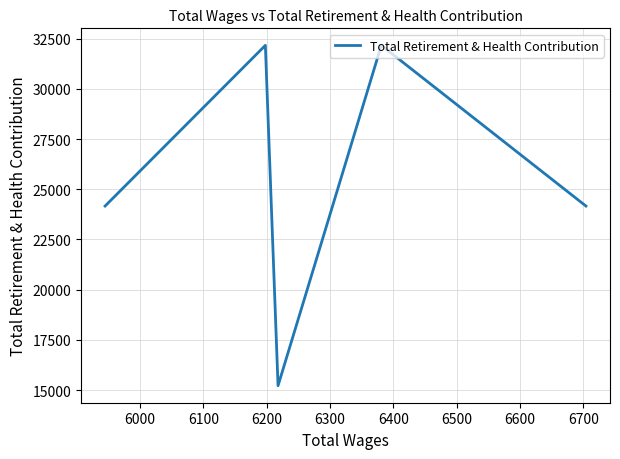

How many lines are shown in the chart?

1